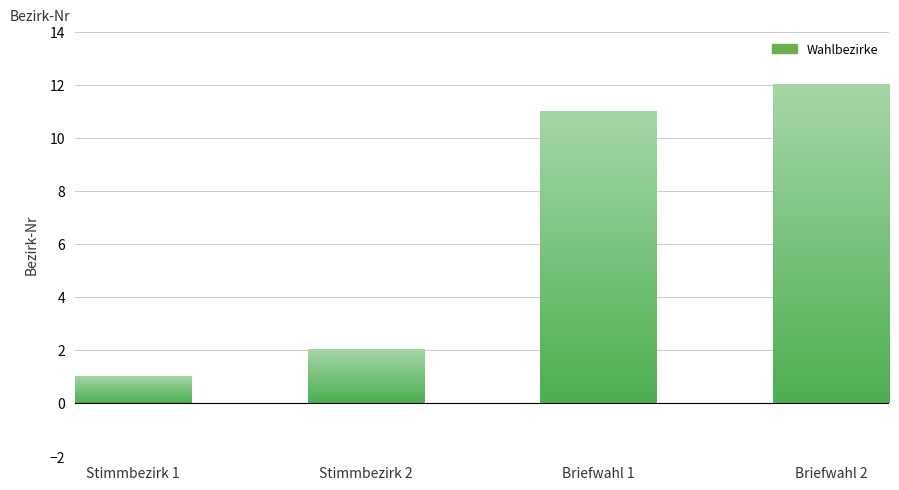

What is the difference between the maximum and minimum values?

11